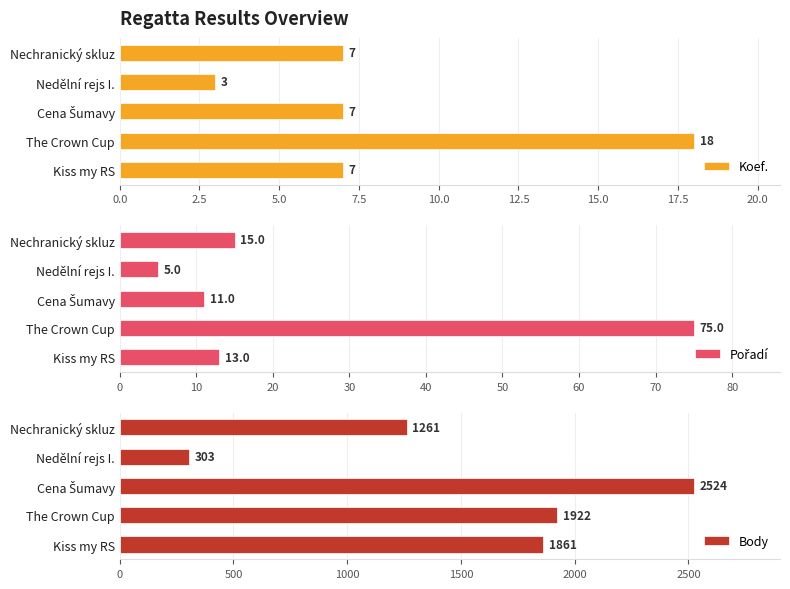

What are all the series names shown in the legend?

Koef., Pořadí, Body